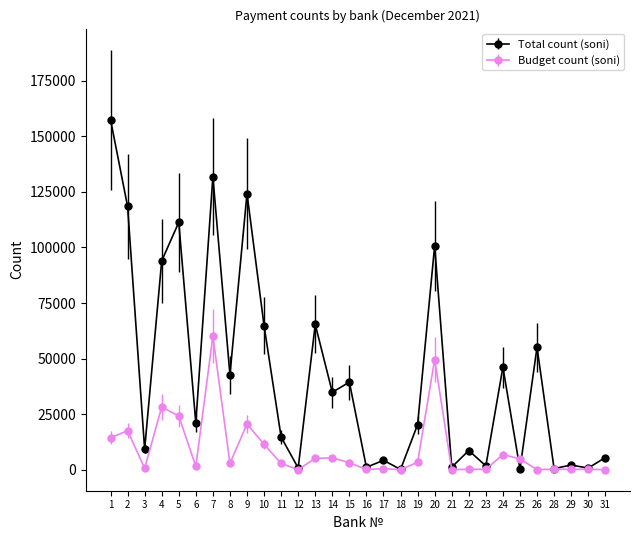

What is the difference between the highest and lowest values at 10?

53392